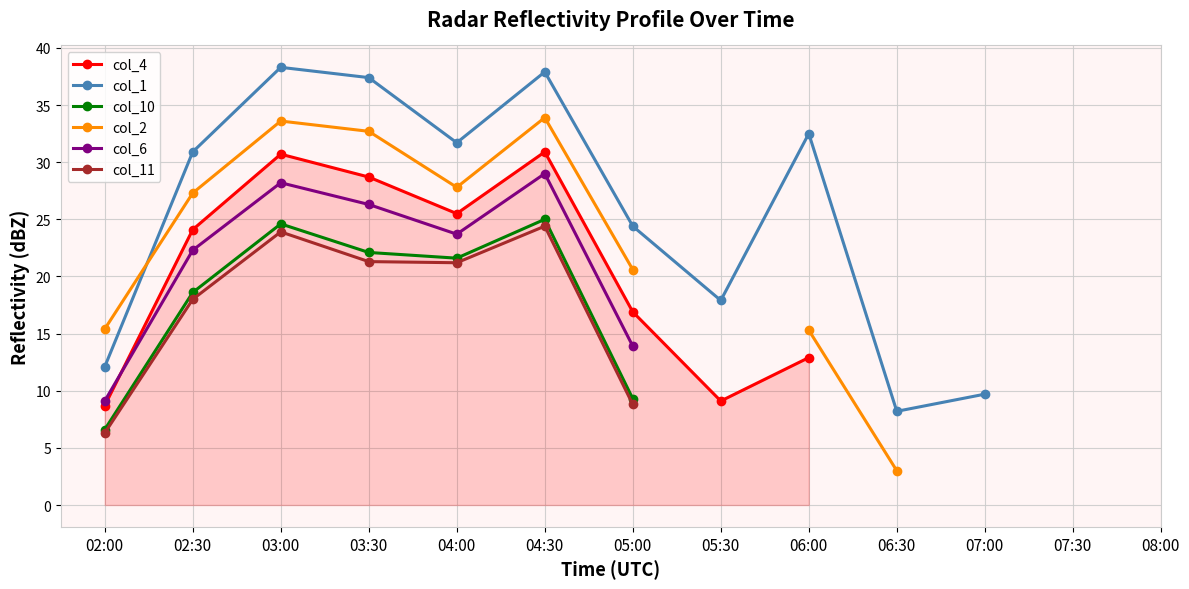

How many values in the col_6 series are below 29?

6